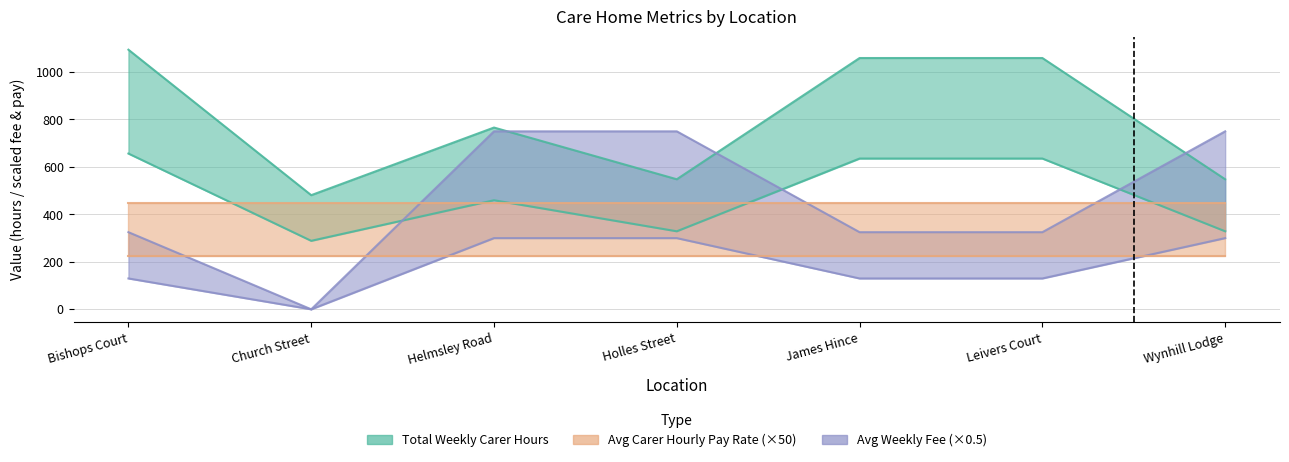

What is the label of the 3rd point from the right?

James Hince